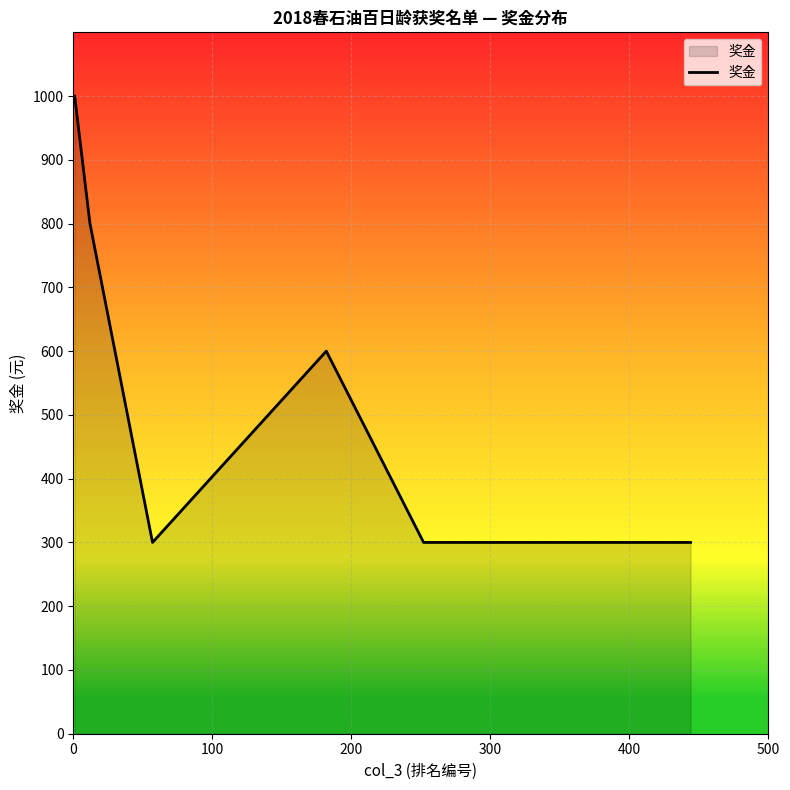

What is the minimum value shown in the chart?

300